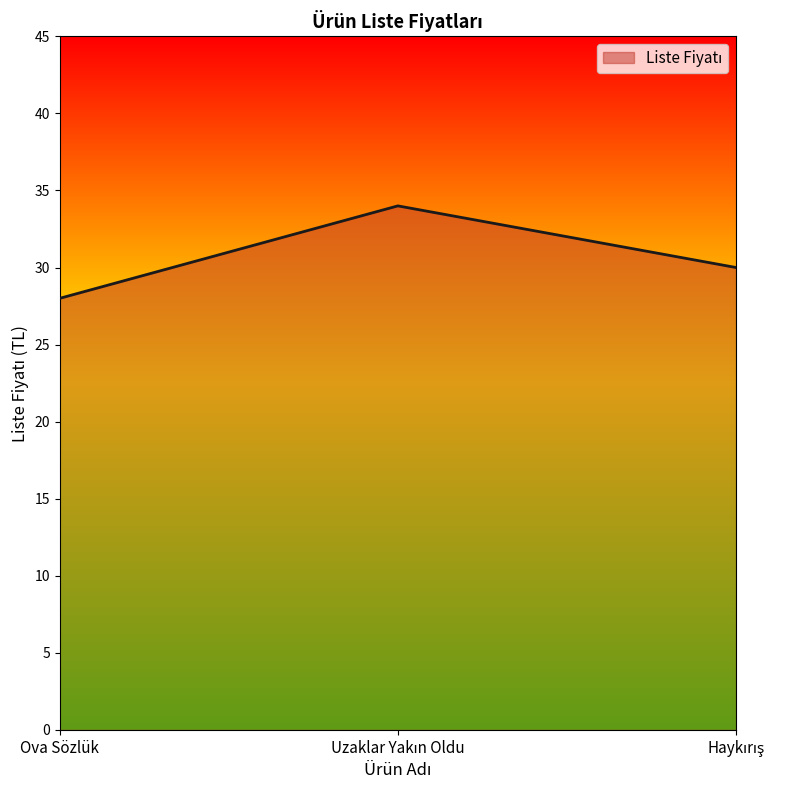

The value at Ova Sözlük is 28. True or false?

True